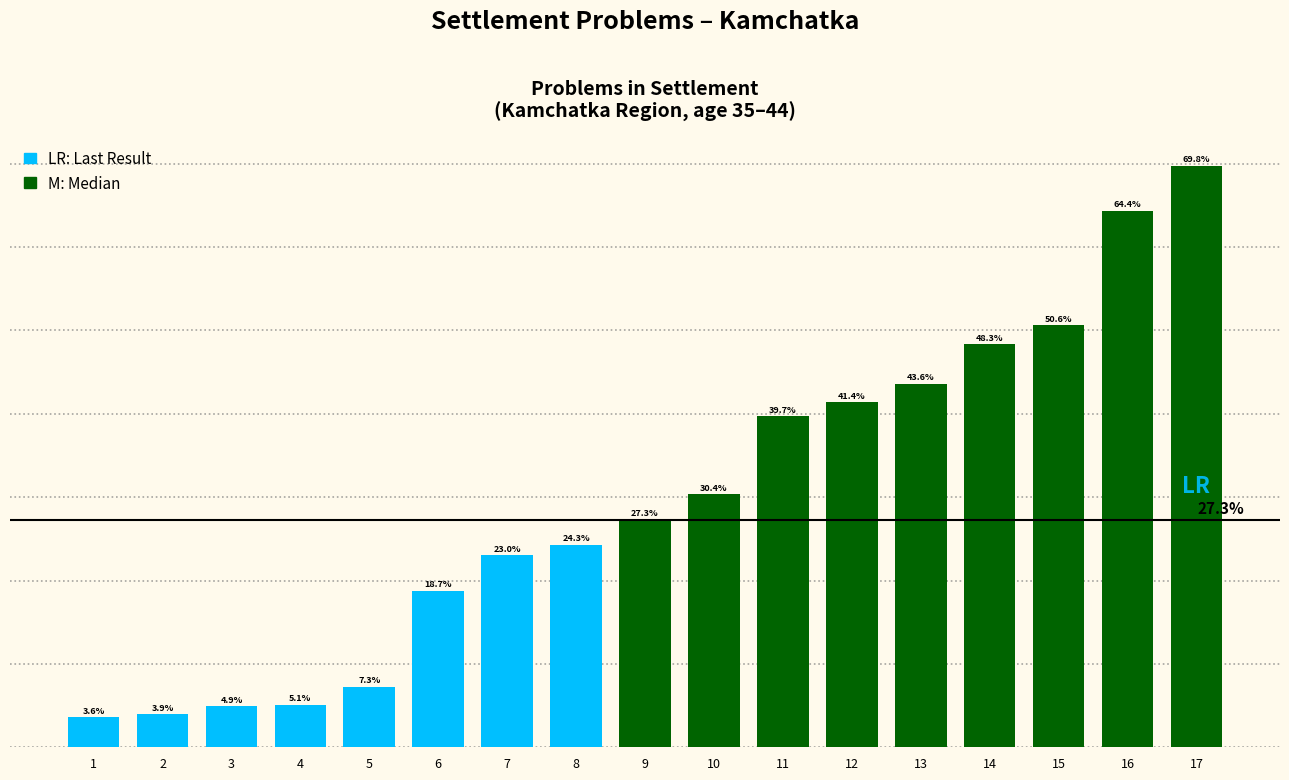

Rank the categories by value from highest to lowest.

17, 16, 15, 14, 13, 12, 11, 10, 9, 8, 7, 6, 5, 4, 3, 2, 1